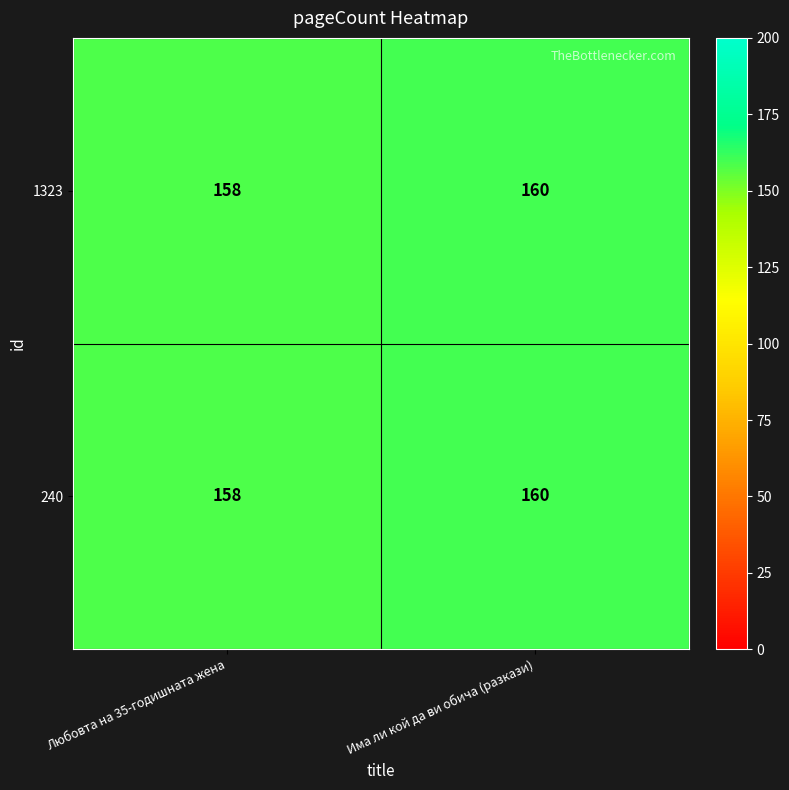

At which category is the sum across all series the highest?

Има ли кой да ви обича (разкази)